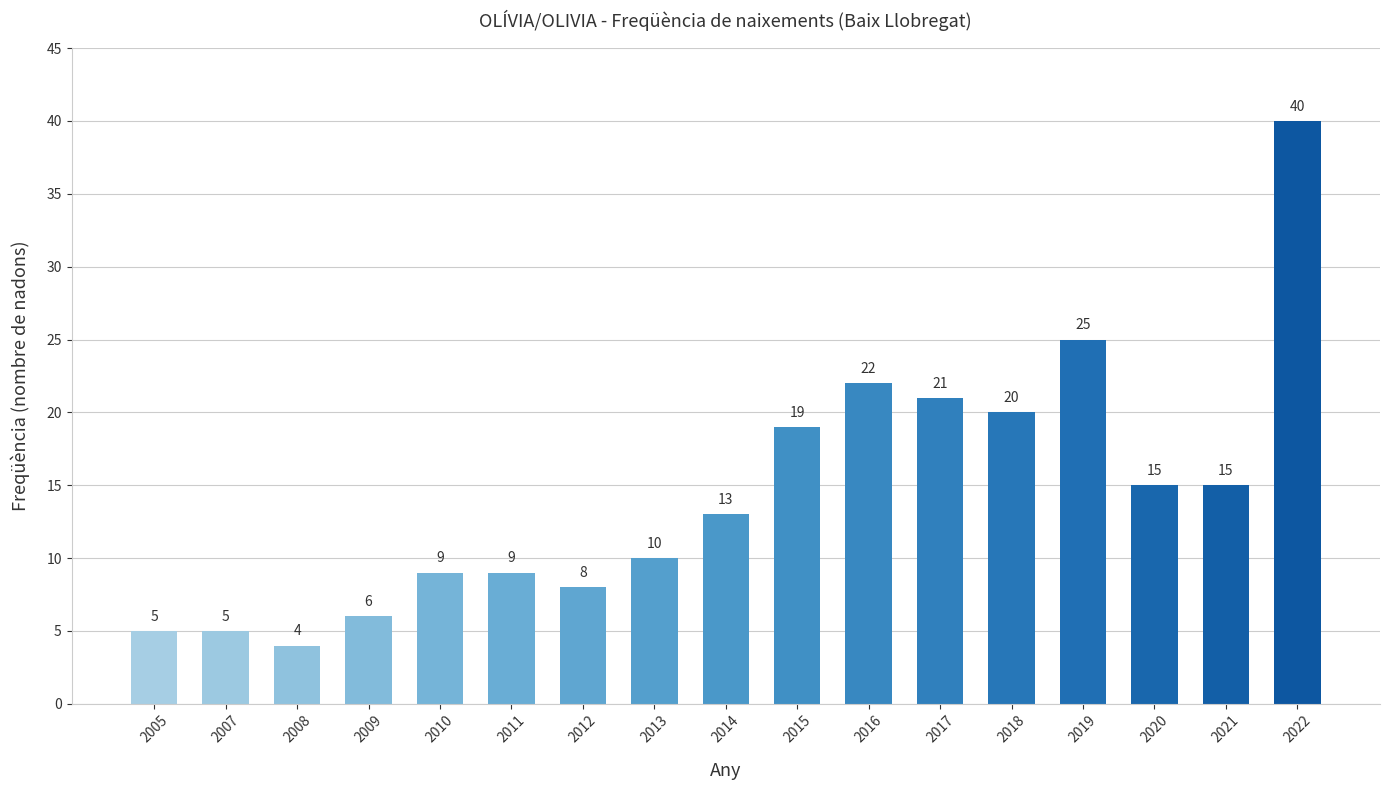

What is the difference between the maximum and second lowest values?

35